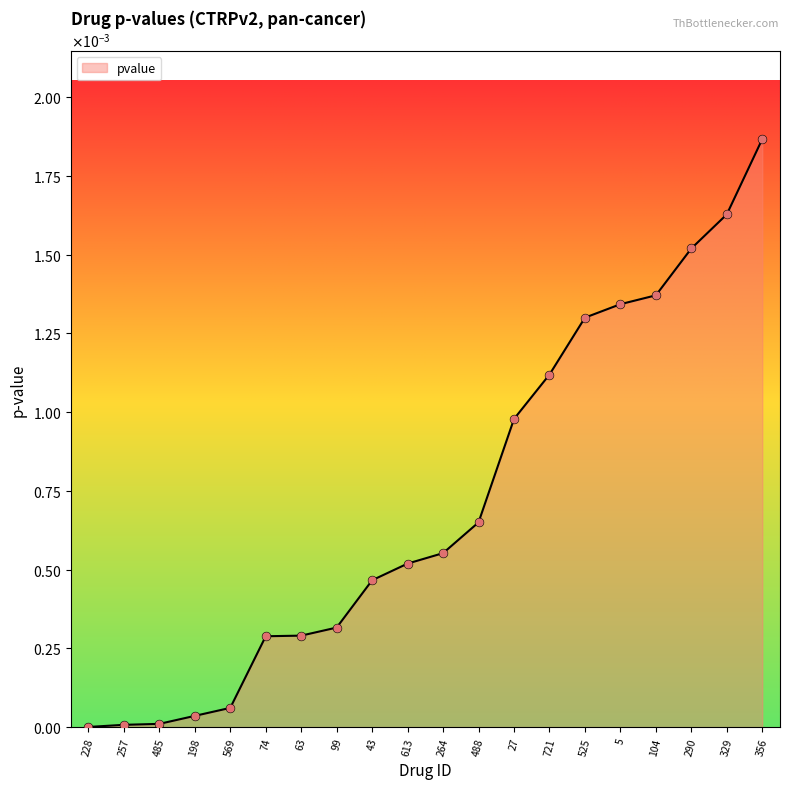

Between 485 and 525, which is larger?

525